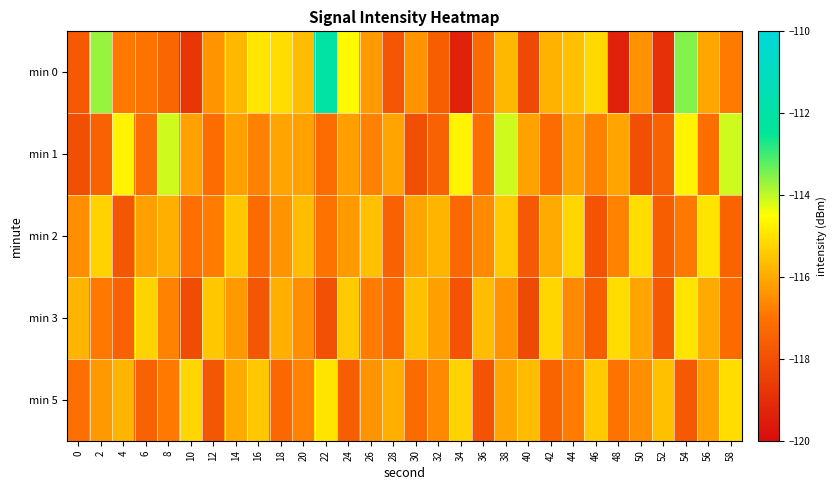

At which category is the sum across all series the highest?

38